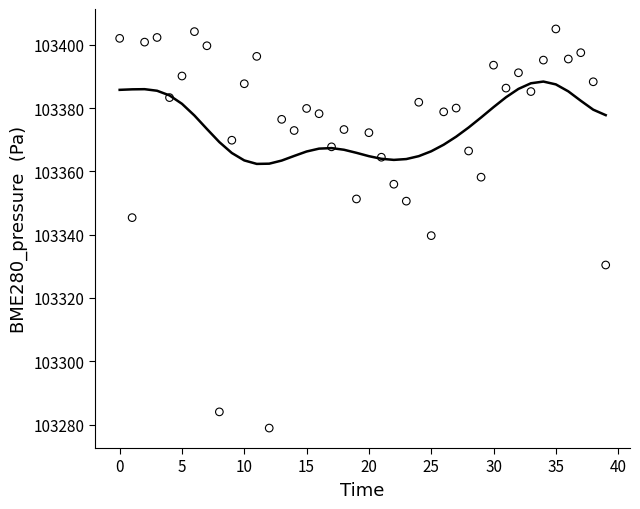

What is the range of Y values (max minus min)?

126.1